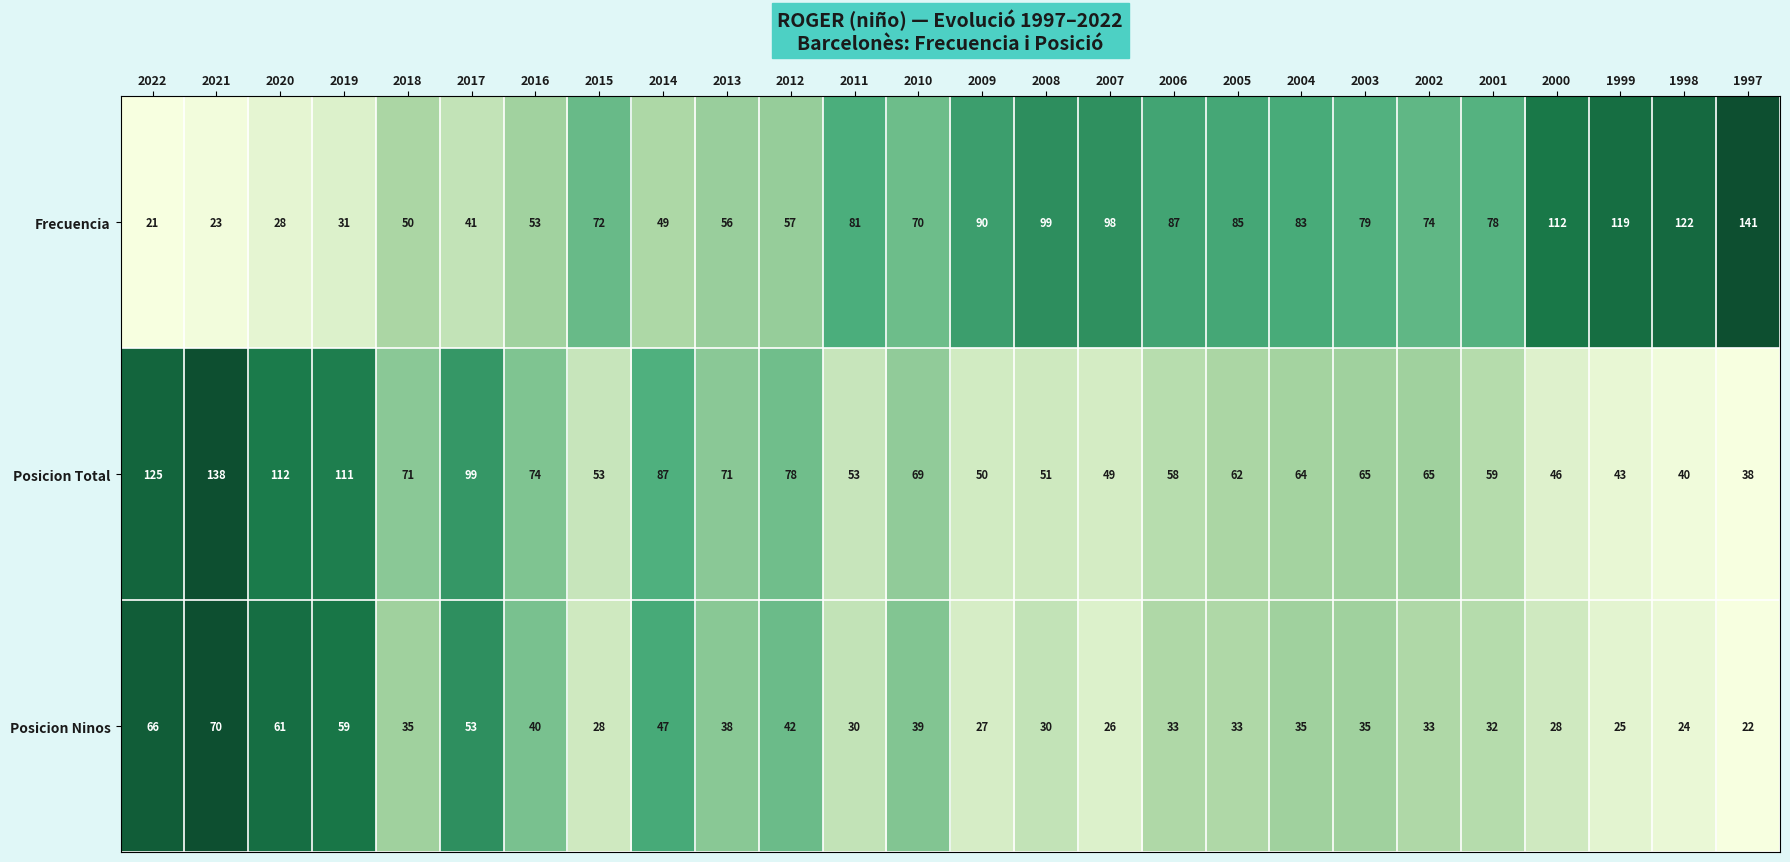

What is the difference between the maximum and second lowest values in the Posicion Ninos series?

46